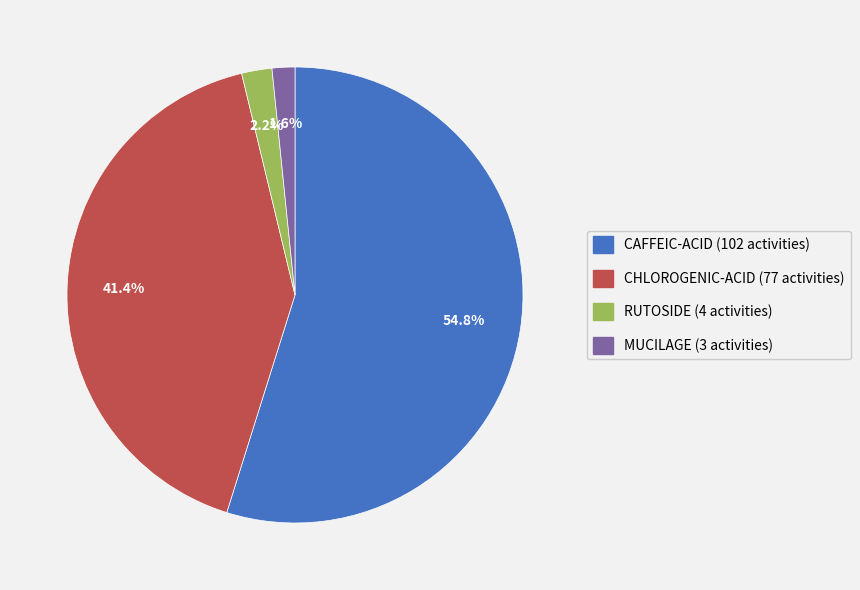

Is there any slice that represents more than half of the pie?

Yes